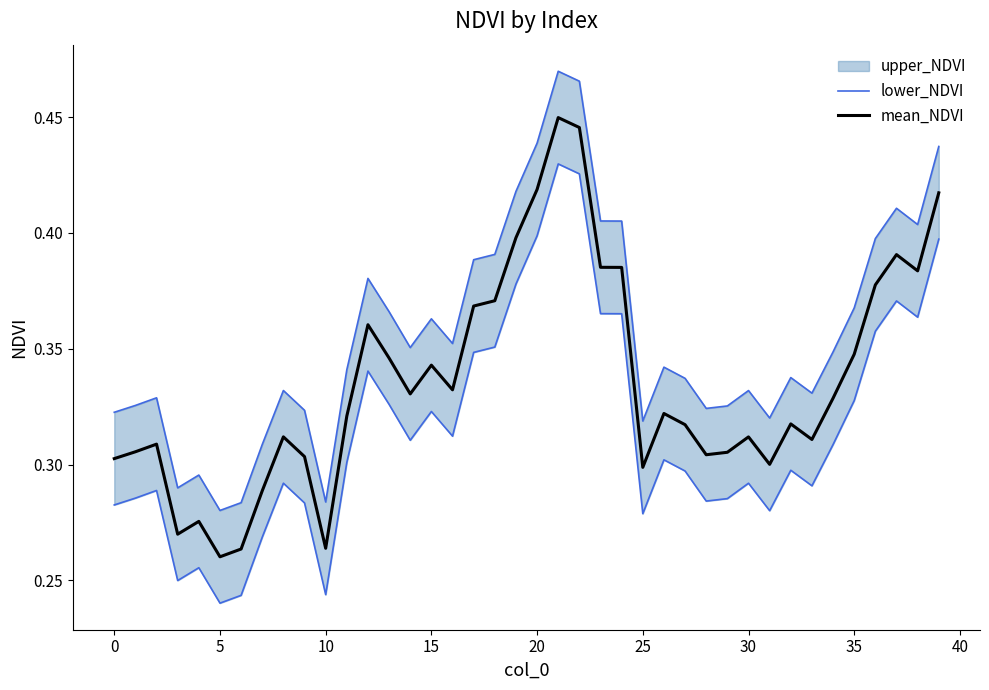

Is it true that mean_NDVI equals 0.2 at 0?

False